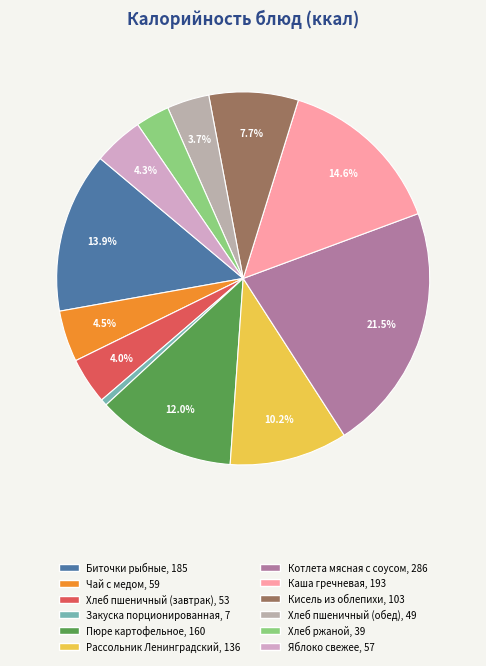

How many segments does this pie chart have?

12